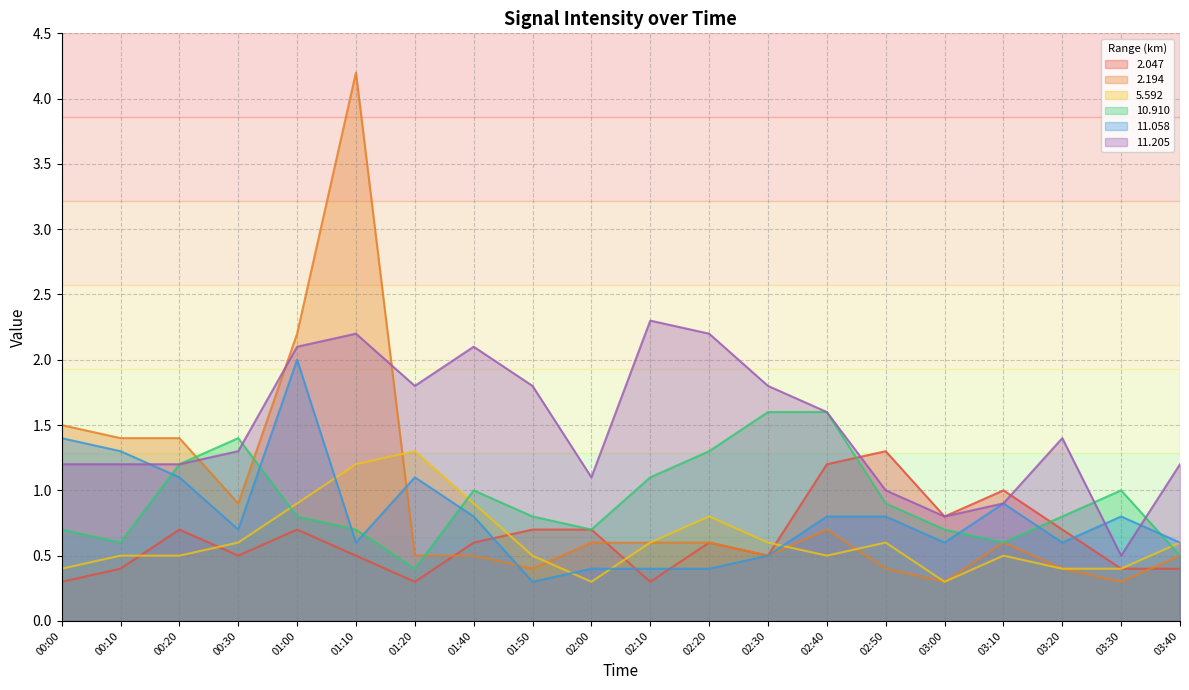

What are all the series names shown in the legend?

2.047, 2.194, 5.592, 10.910, 11.058, 11.205